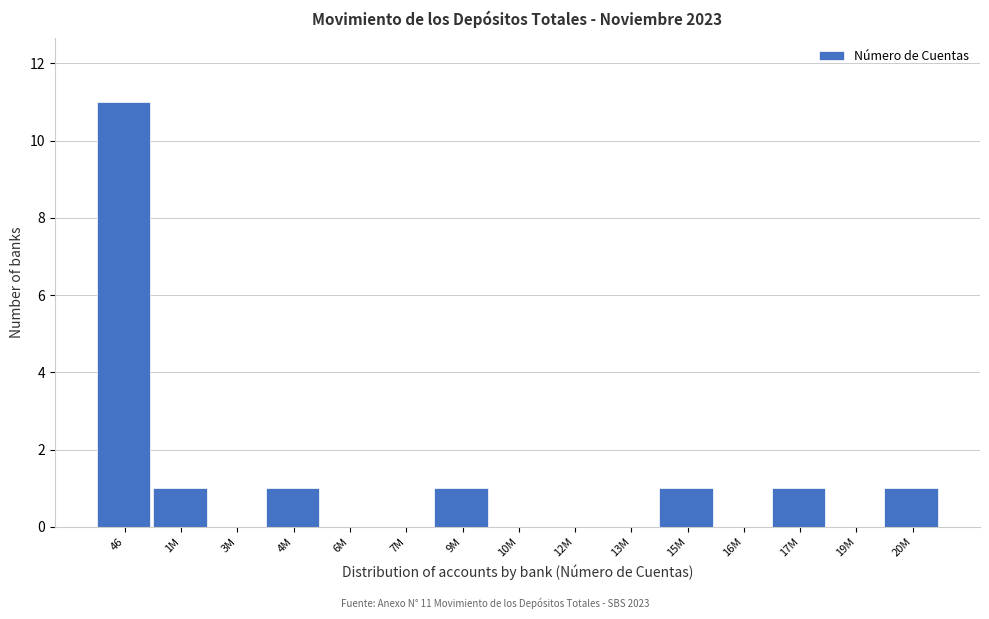

Reading left to right, list all the values displayed in this chart.

46=11	1M=1	3M=0	4M=1	6M=0	7M=0	9M=1	10M=0	12M=0	13M=0	15M=1	16M=0	17M=1	19M=0	20M=1